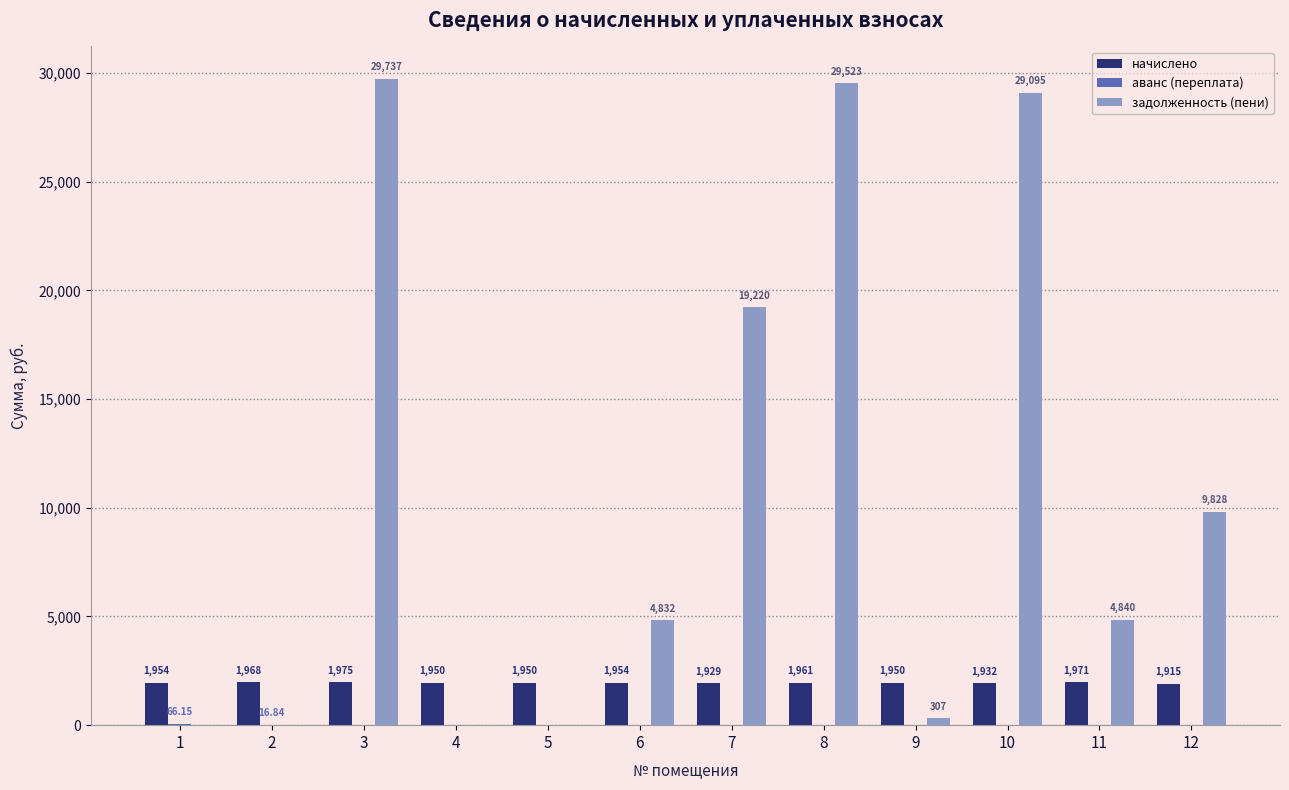

Where is задолженность (пени) nearest to the value 14868?

7